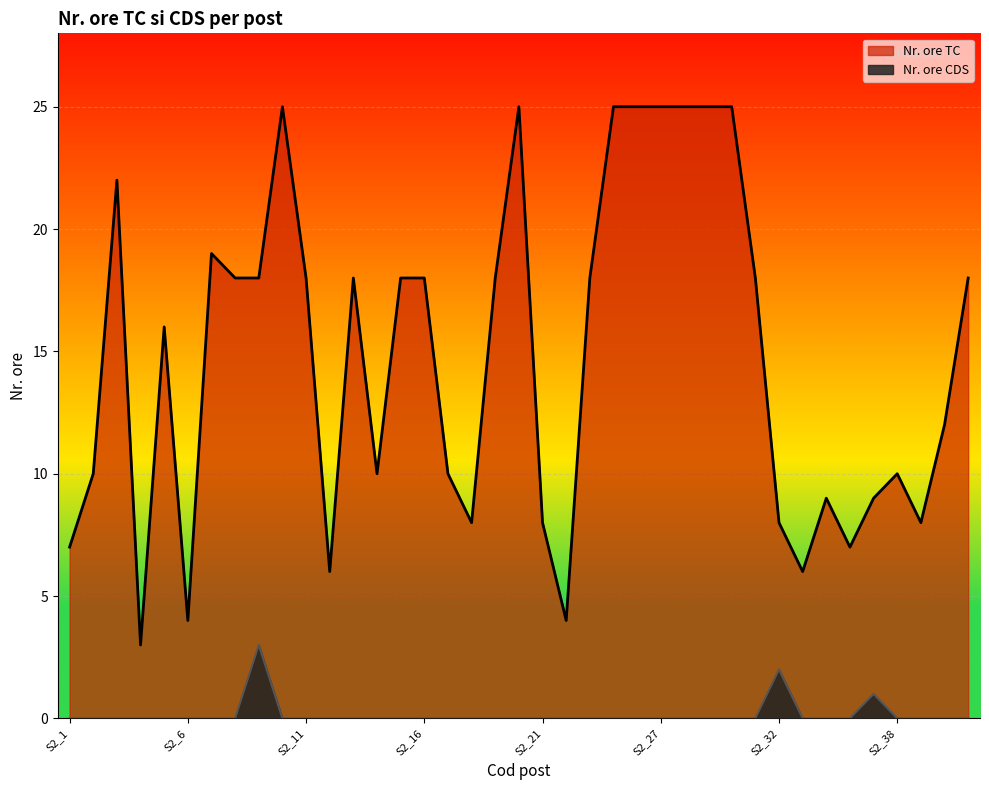

At which label is Nr. ore TC closest to 14?

S2_5